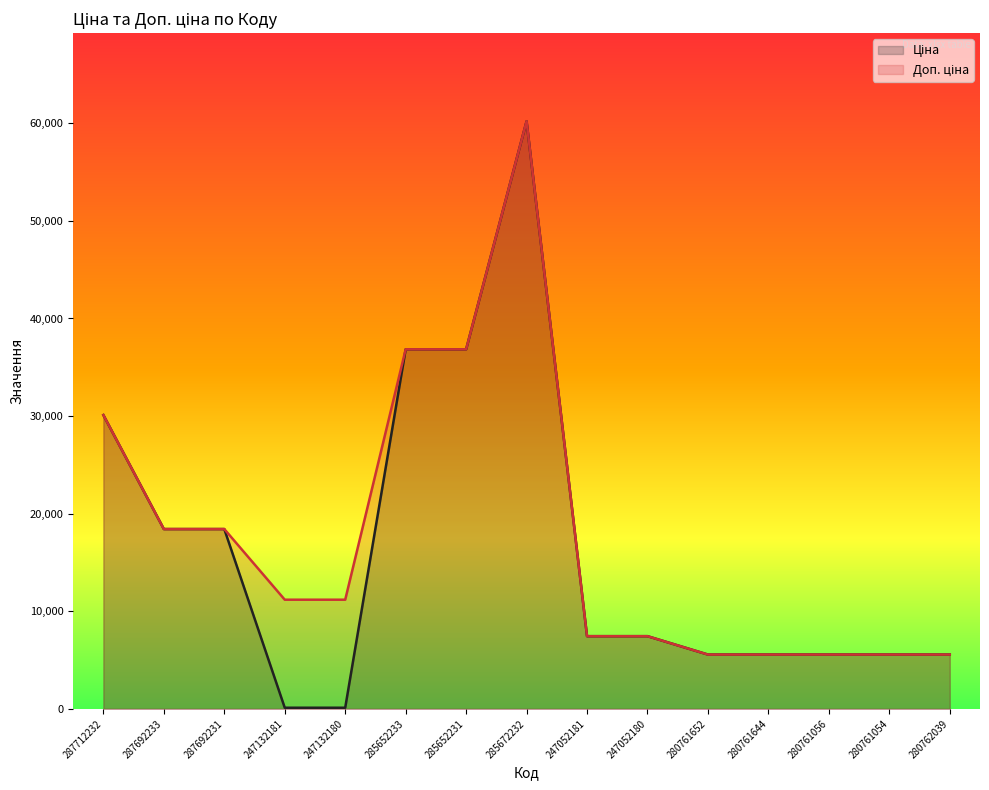

What is the total value across all series at 285652231?

73683.5